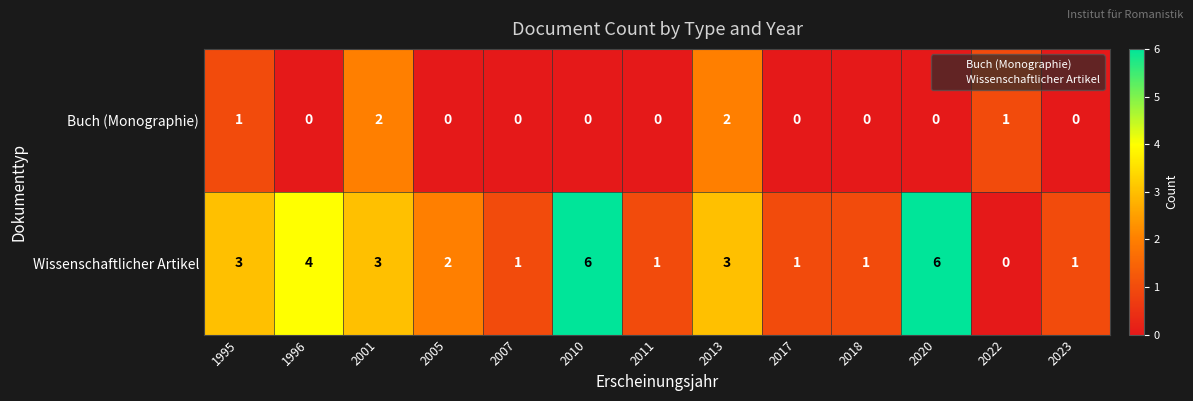

List the series in order of their peak value, highest first.

Wissenschaftlicher Artikel, Buch (Monographie)